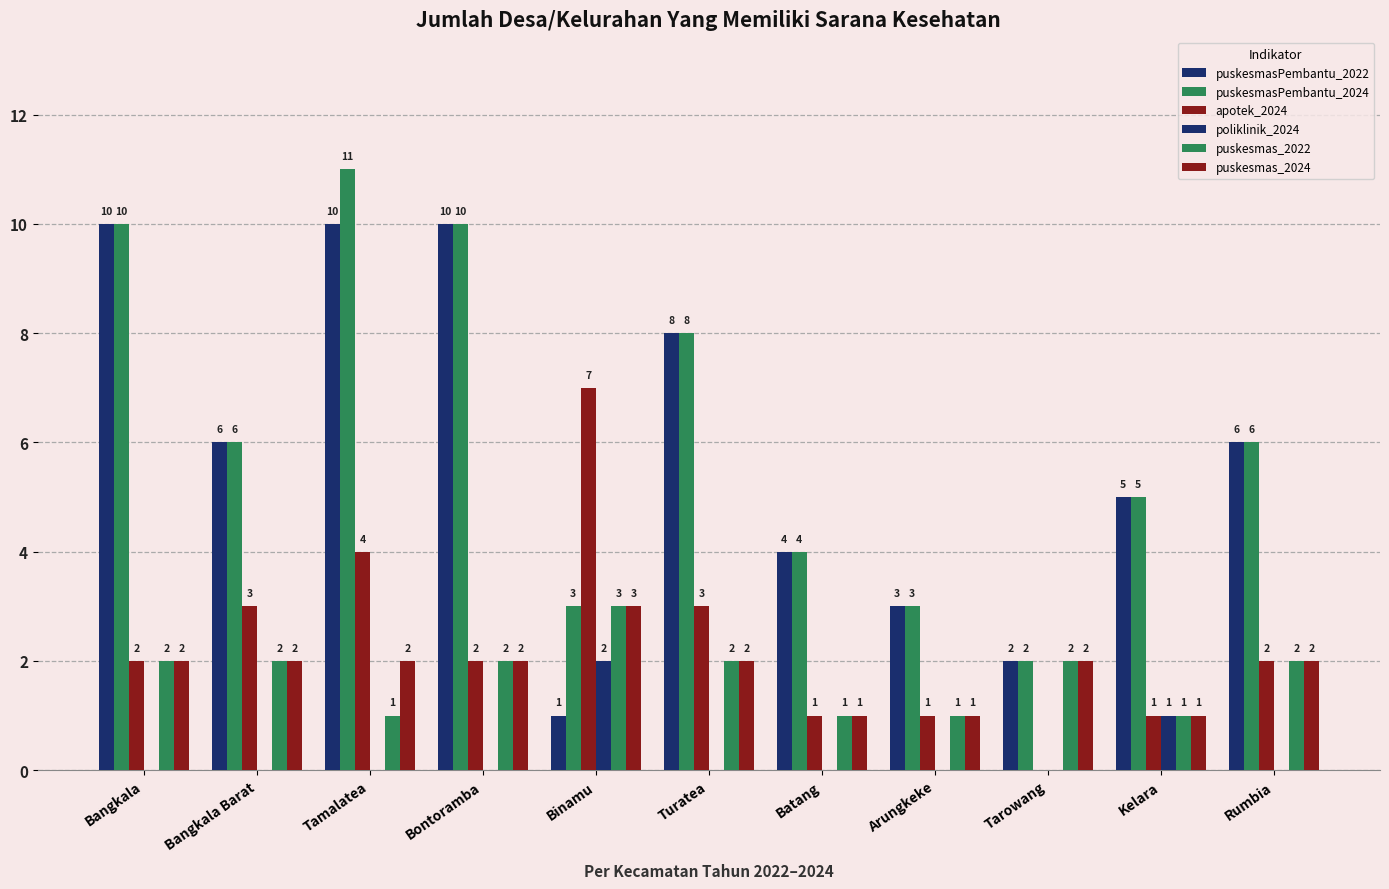

How many categories are shown in the chart?

11